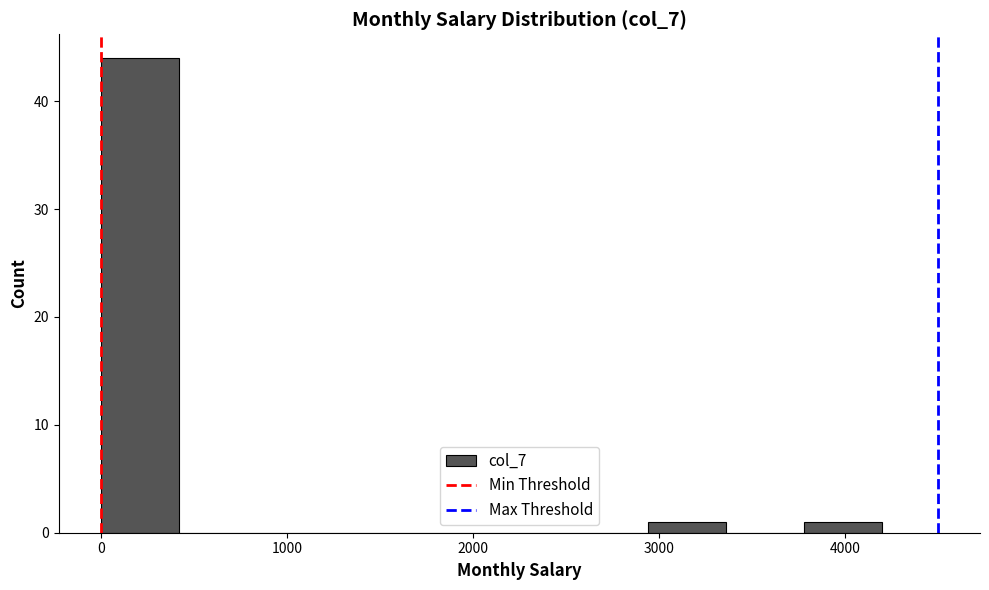

Reading left to right, list every bar in this chart as the range it spans on the x-axis followed by its height. Neither the bar edges nor the heights are printed on the chart, so give them approximately, as read against the axes.

0 to 420: 44
420 to 840: 0
840 to 1260: 0
1260 to 1680: 0
1680 to 2100: 0
2100 to 2520: 0
2520 to 2940: 0
2940 to 3360: 1
3360 to 3780: 0
3780 to 4200: 1